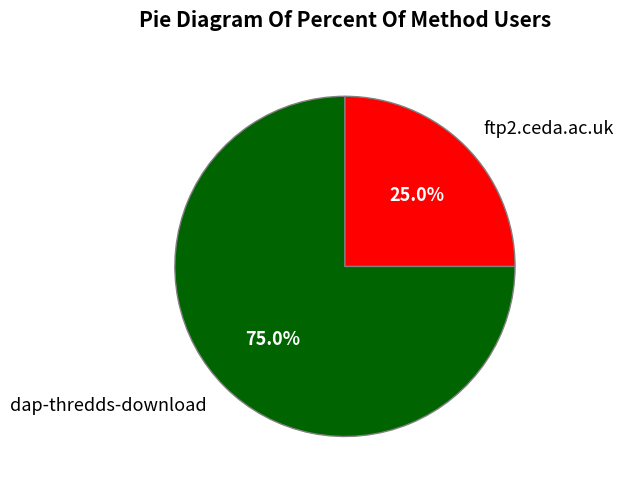

Count the number of slices in the pie.

2